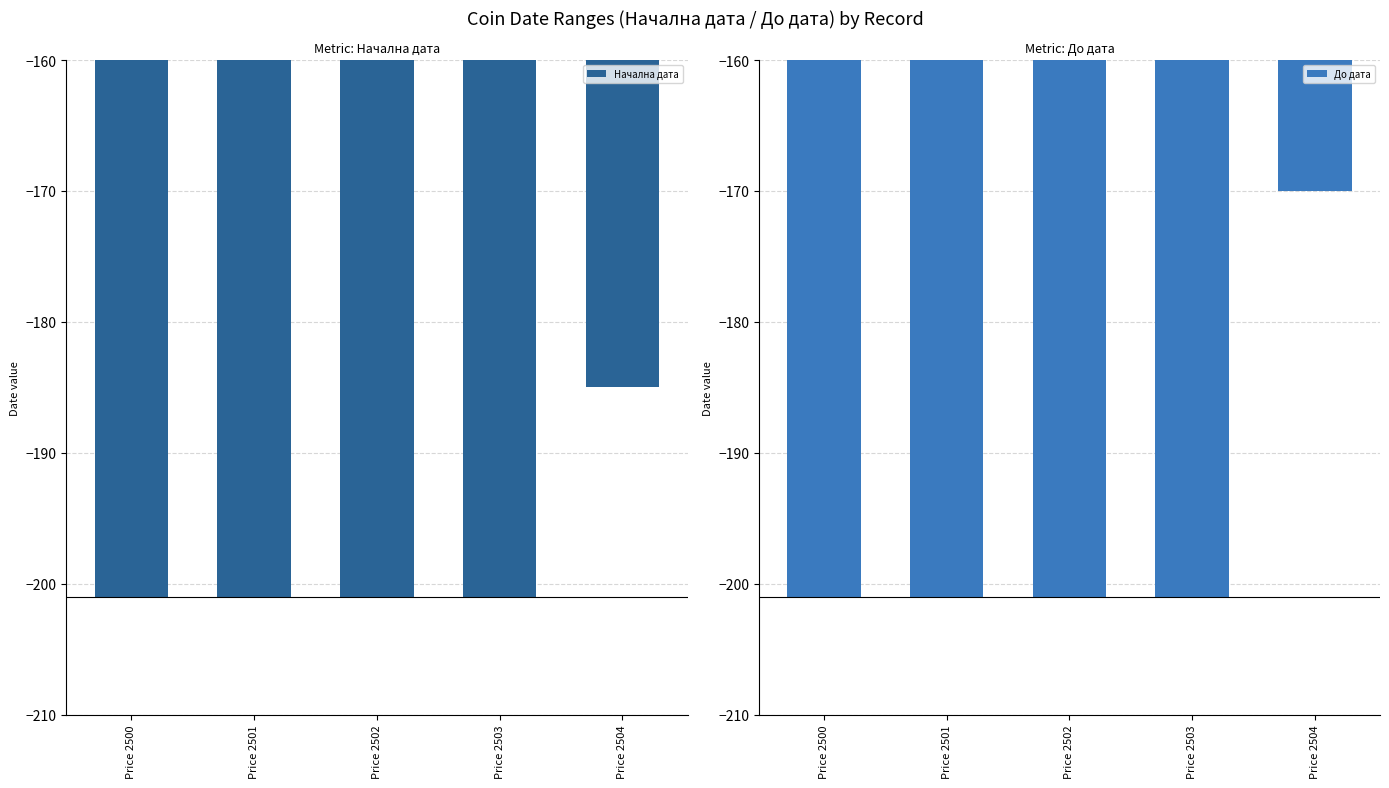

What are all the series names shown in the legend?

Начална дата, До дата